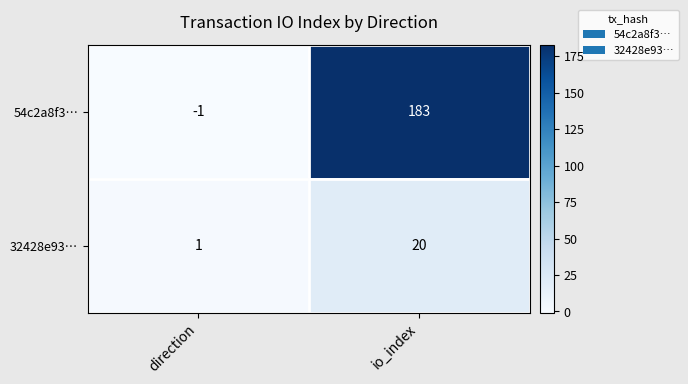

The value of 54c2a8f3… at direction is 0. True or false?

False